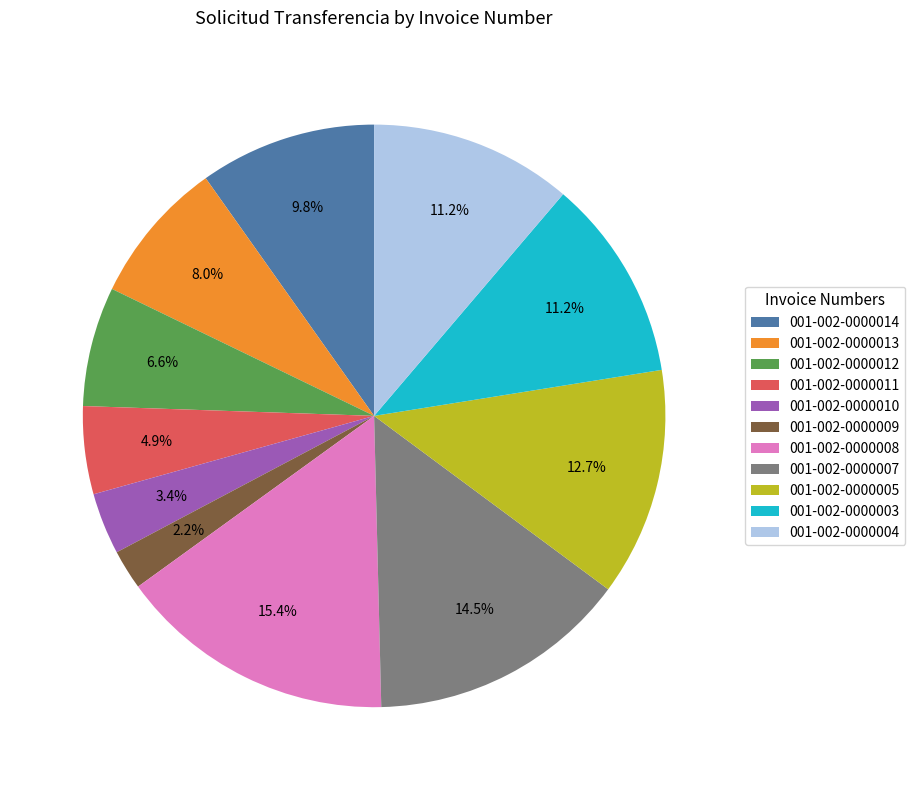

What is the ratio of the value at 001-002-0000012 to the value at 001-002-0000007?

0.5